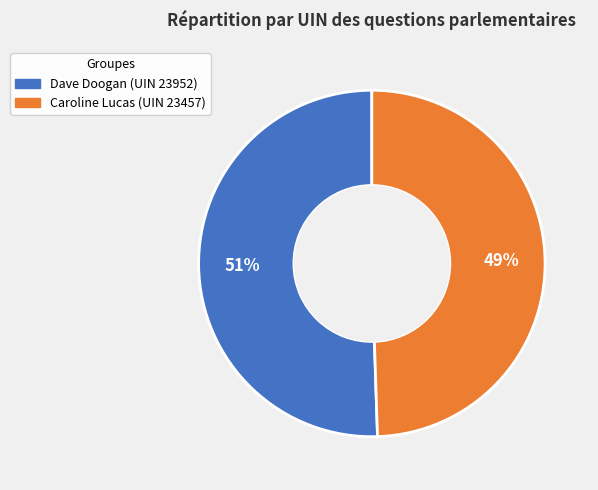

To the nearest percent, what is the average slice percentage?

50%